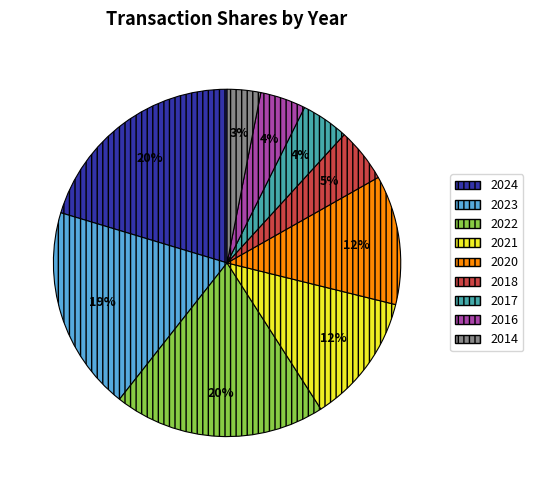

Does any single category account for the majority?

No